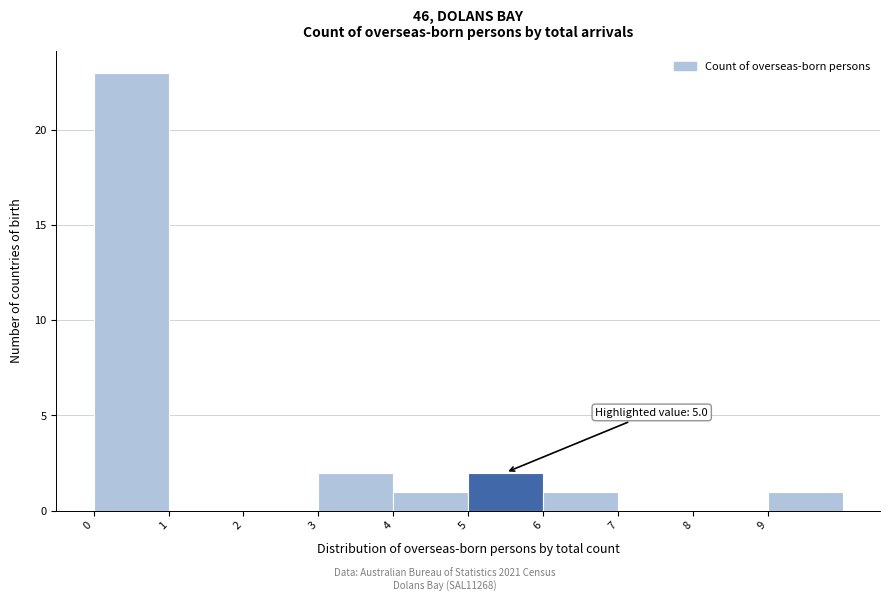

Which range on the x-axis has the tallest bar?

0 to 1